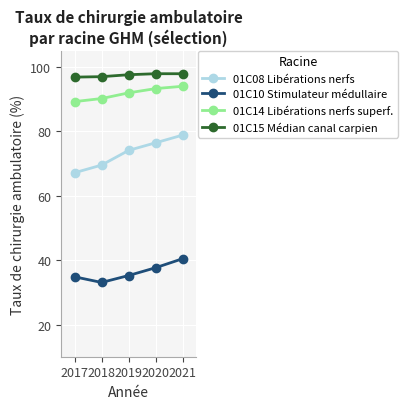

Is this an area chart (filled region under the line)?

No